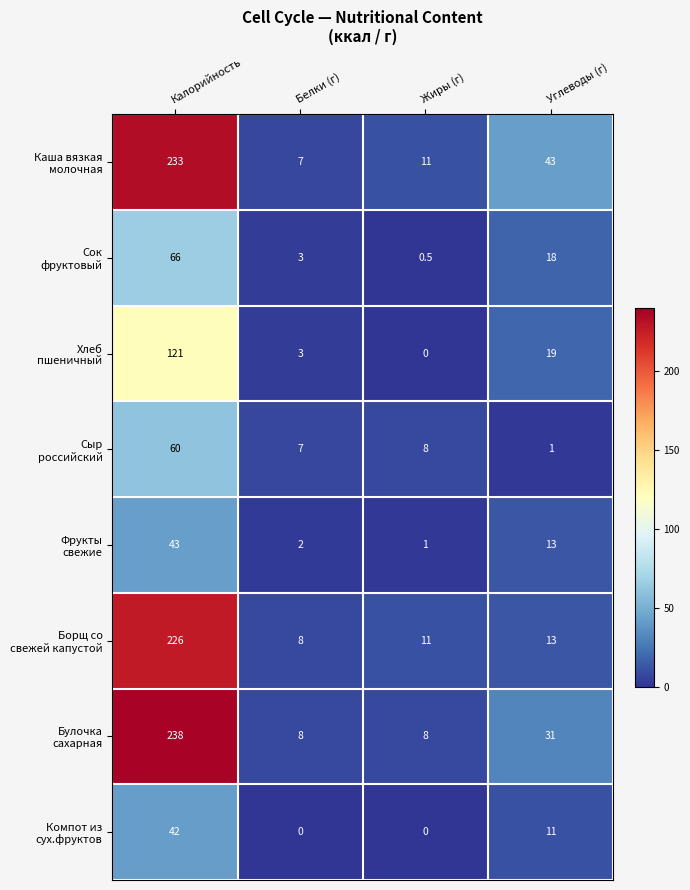

At which category is the sum across all series the highest?

Калорийность